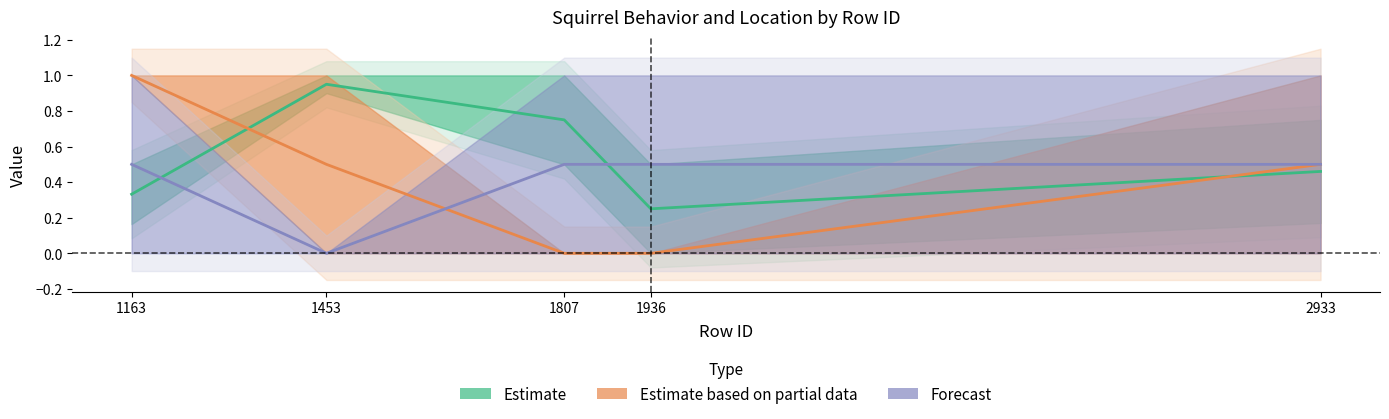

Does the chart have visible grid lines?

No